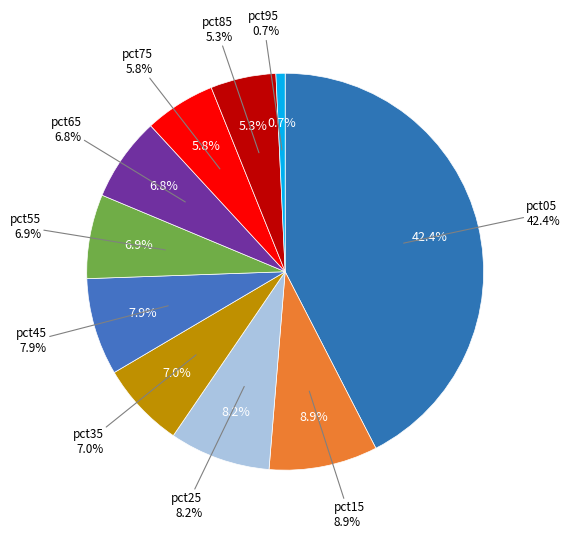

Count the number of slices in the pie.

10